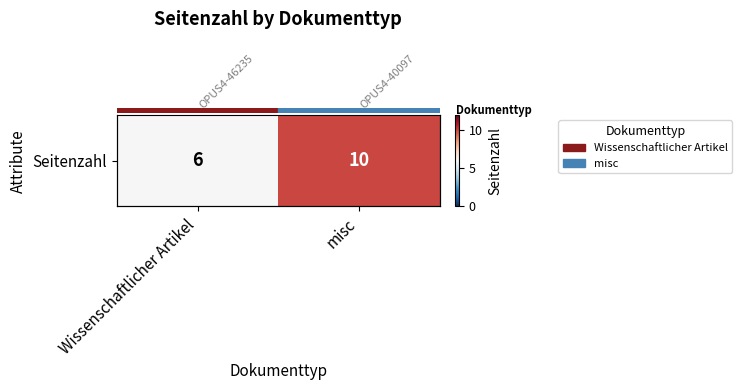

What is the average value?

8